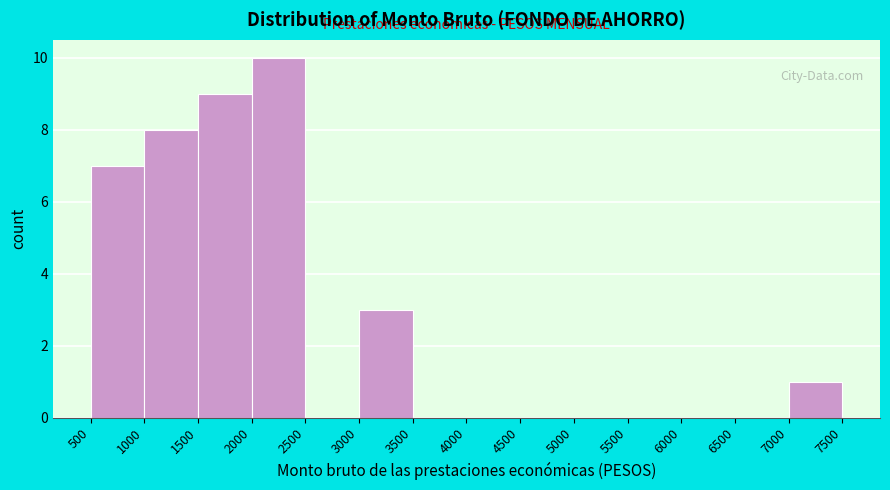

Reading left to right, list every bar in this chart as the range it spans on the x-axis followed by its height. The values are not printed on the chart, so give them approximately, as read against the axis.

500 to 1000: 7
1000 to 1500: 8
1500 to 2000: 9
2000 to 2500: 10
2500 to 3000: 0
3000 to 3500: 3
3500 to 4000: 0
4000 to 4500: 0
4500 to 5000: 0
5000 to 5500: 0
5500 to 6000: 0
6000 to 6500: 0
6500 to 7000: 0
7000 to 7500: 1